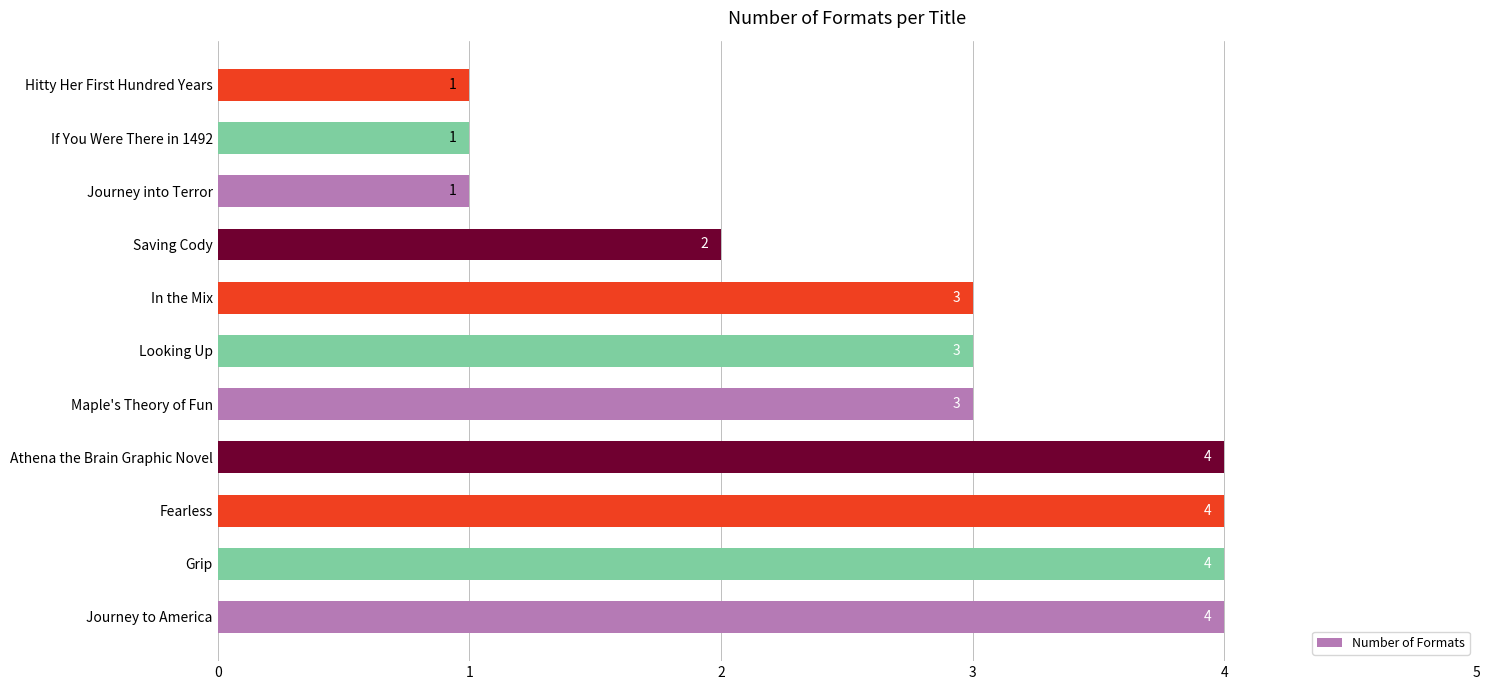

What is the difference between the maximum and minimum values?

3